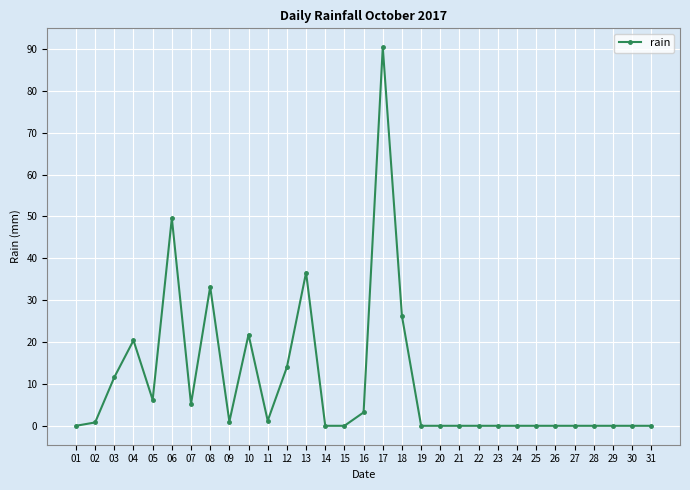

What is the value of the 13th point from the left?

36.6